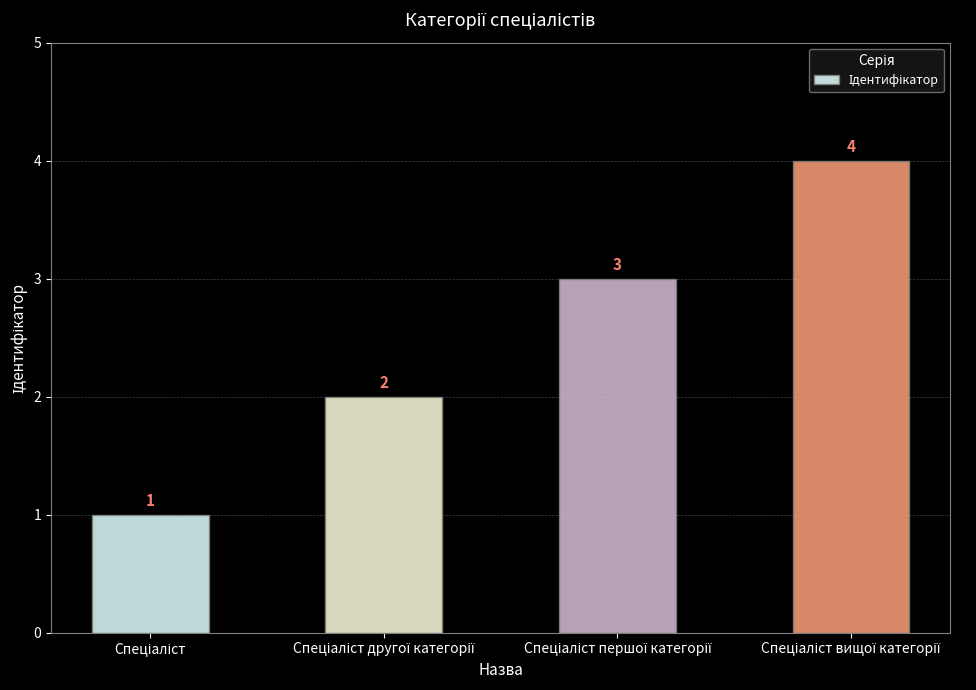

How many values are between 2 and 4?

3